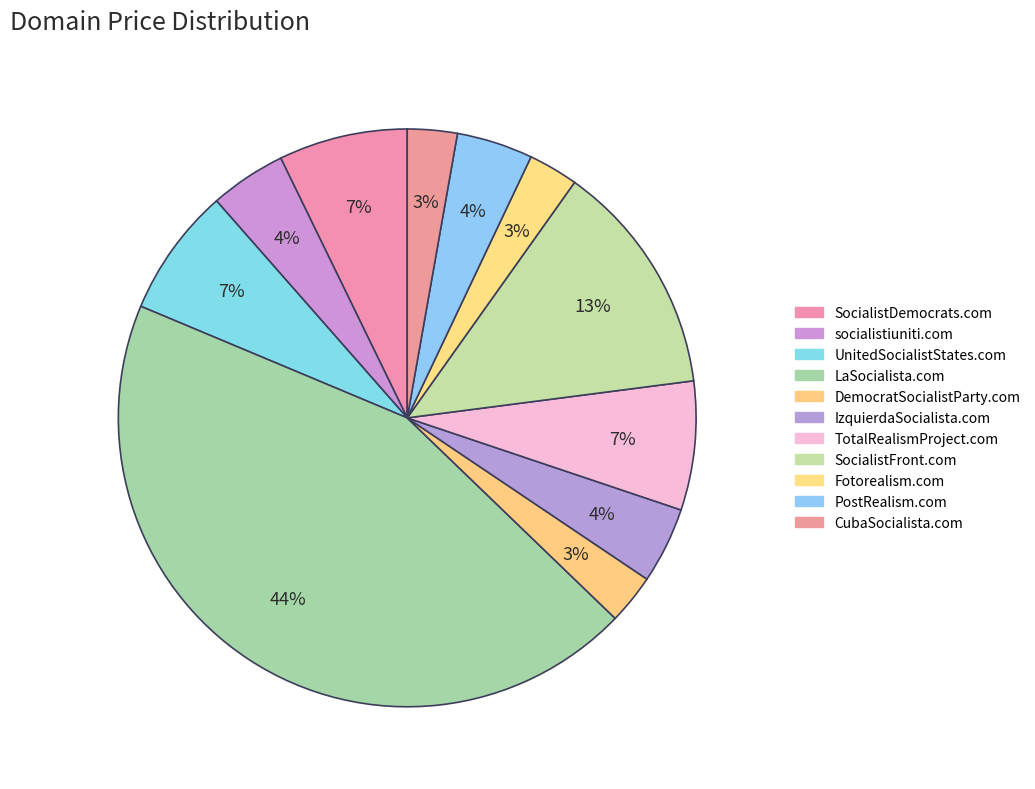

Approximately how many times larger is the value at PostRealism.com compared to socialistiuniti.com?

1.0